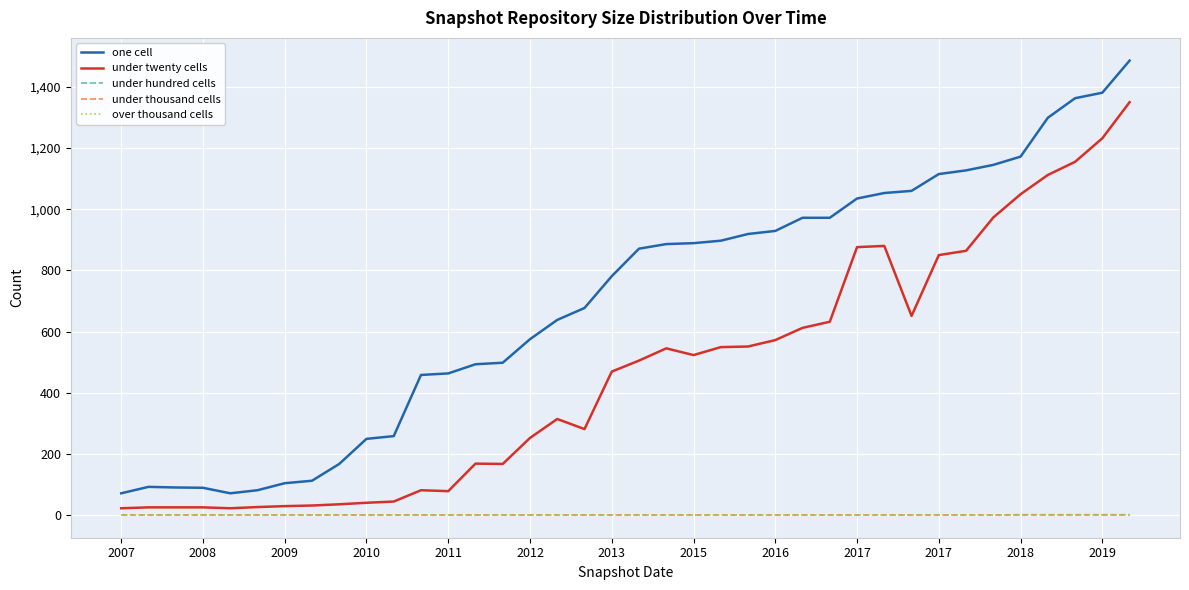

Does the chart display data point markers on the line(s)?

No